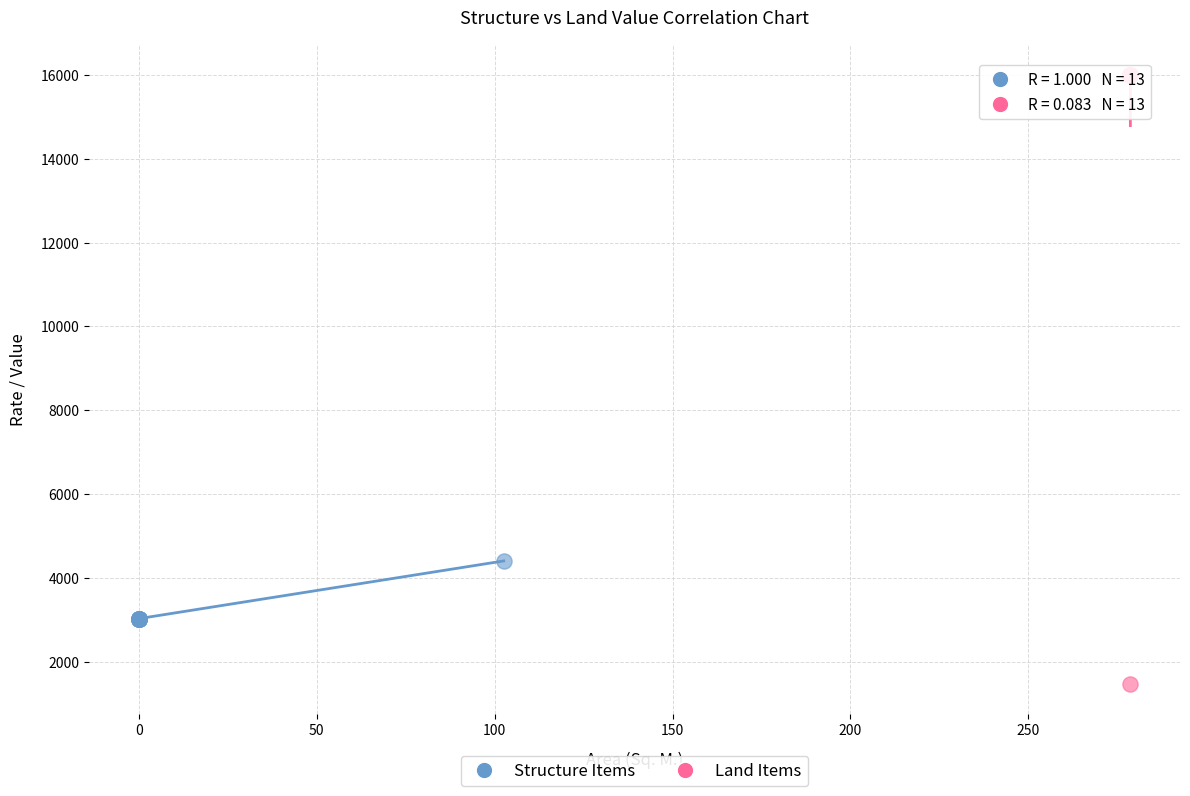

Which series contains the lowest Y value?

Land Items